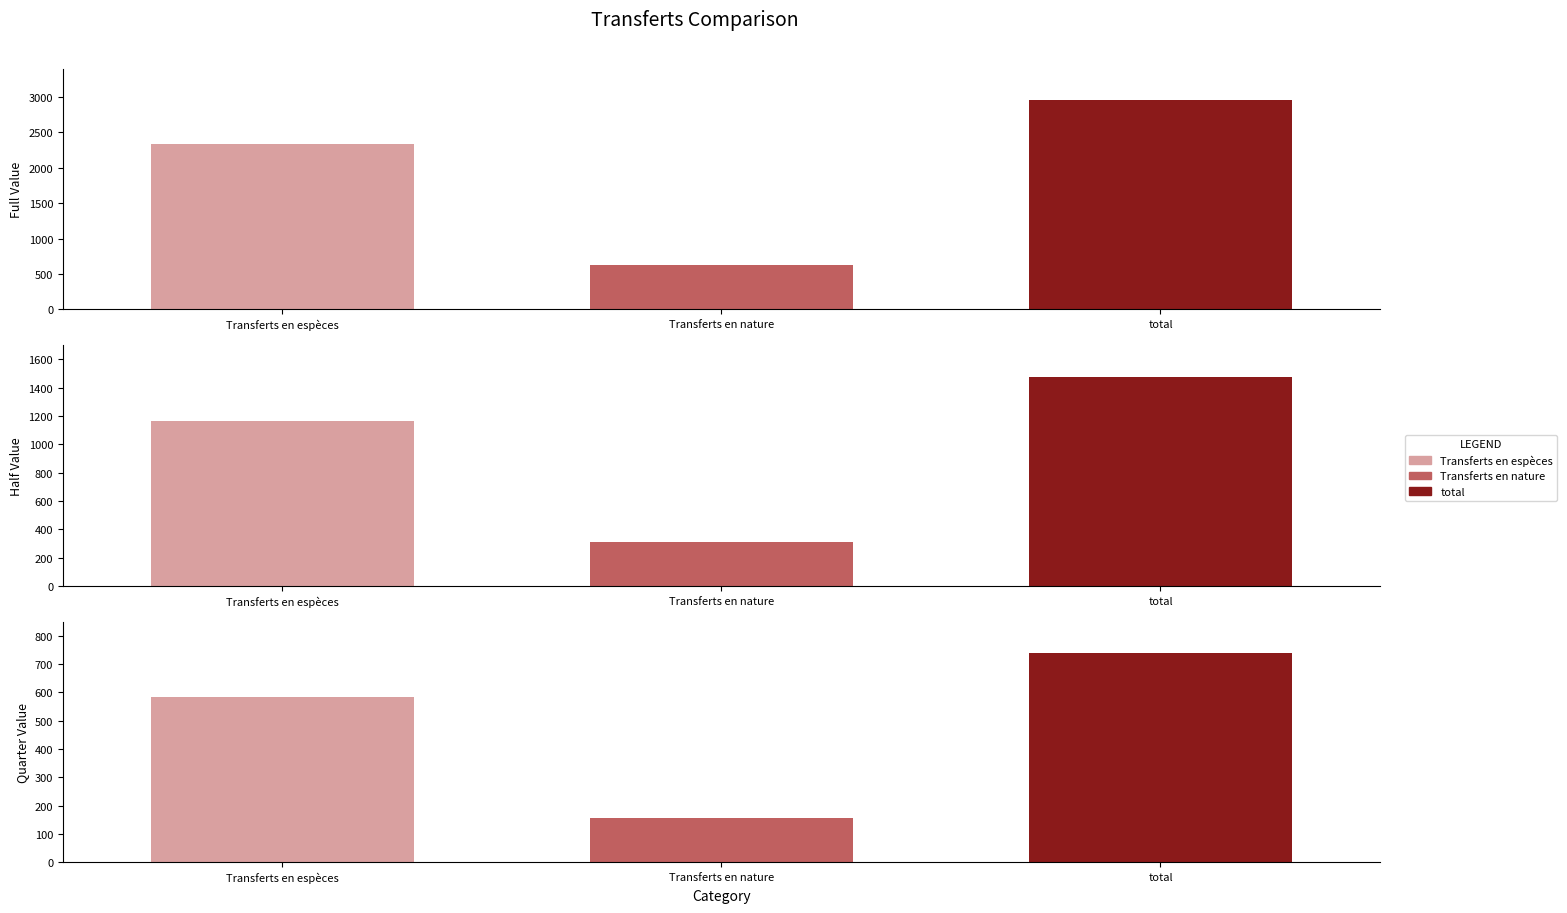

List the labels in order of value, largest first.

total, Transferts en espèces, Transferts en nature